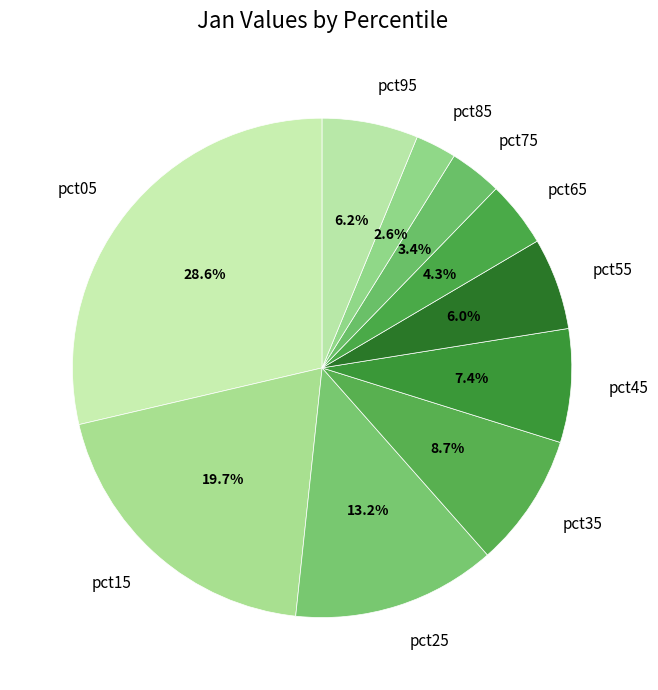

Which slice is the smallest?

pct85